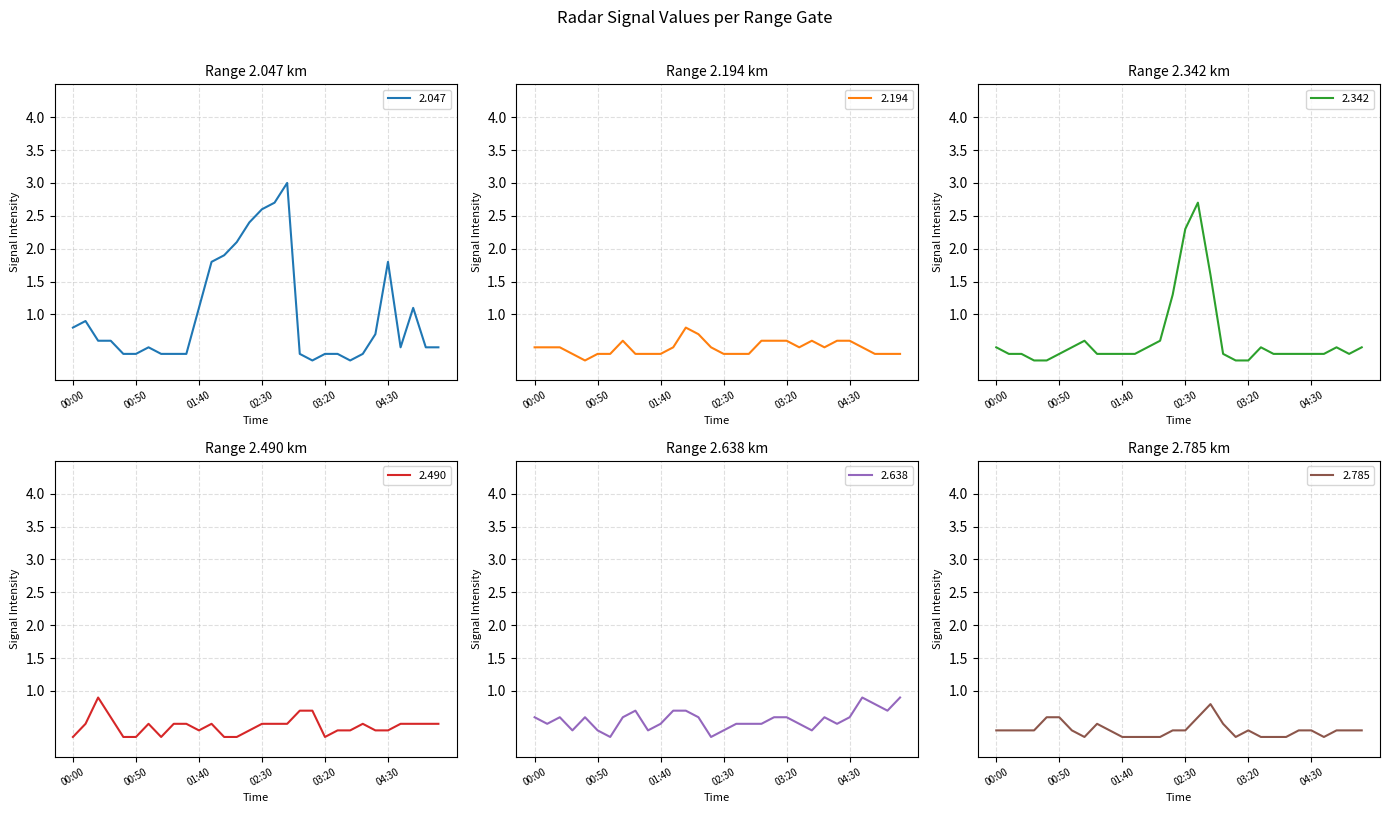

True or false: 2.342 and 2.785 intersect in this chart.

True